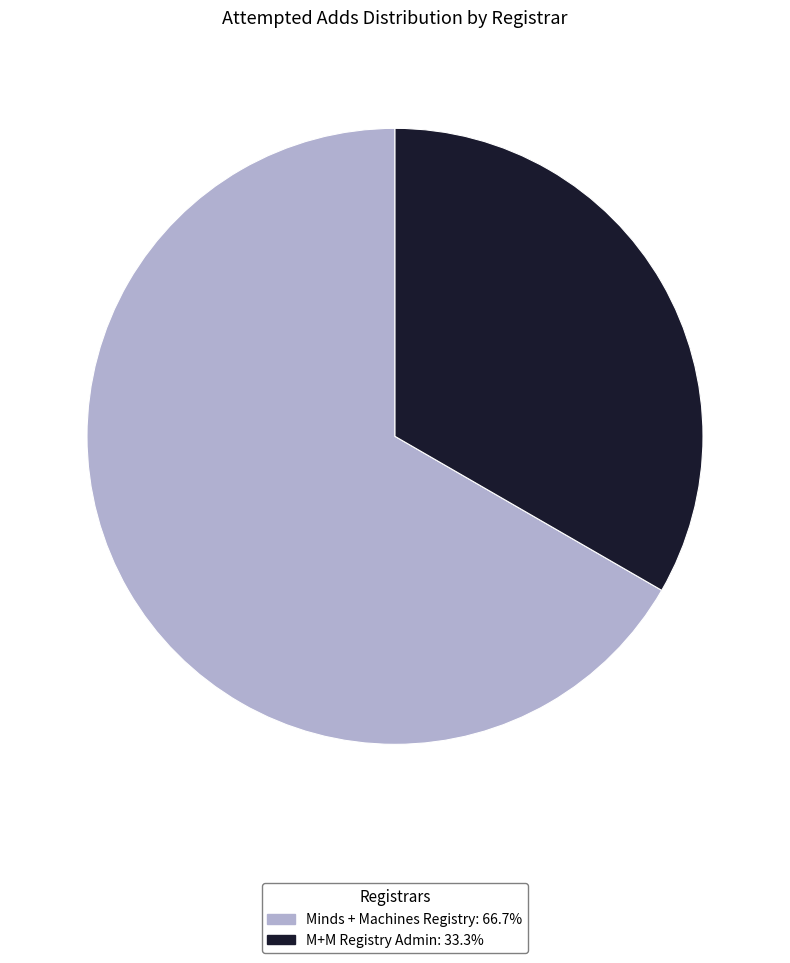

Combined, do Minds + Machines Registry and M+M Registry Admin account for over 50%?

Yes